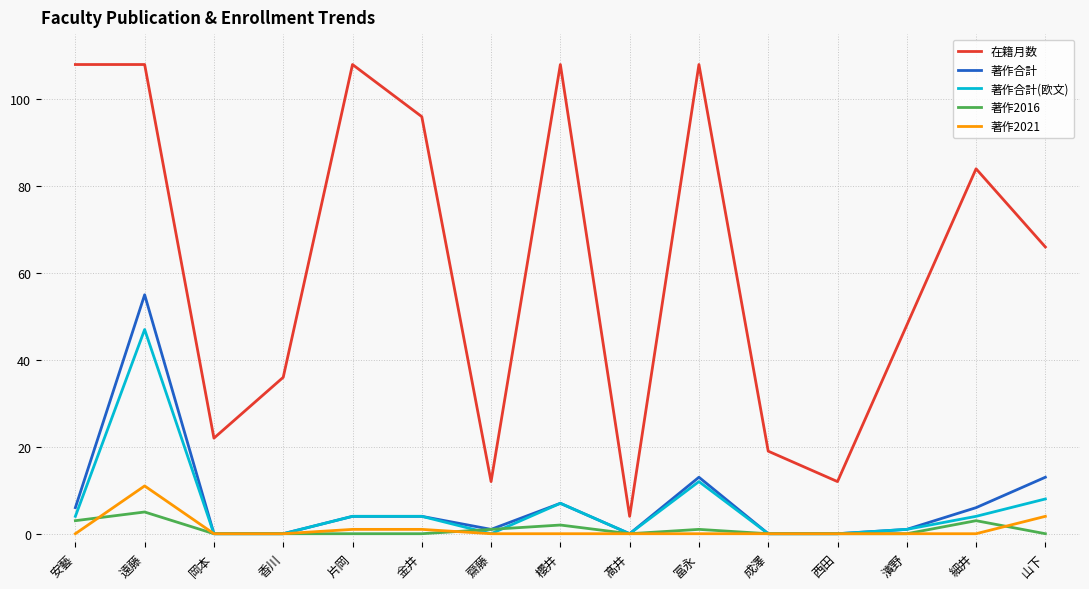

In 著作2016, how many points are higher than both neighbors (excluding endpoints)?

4